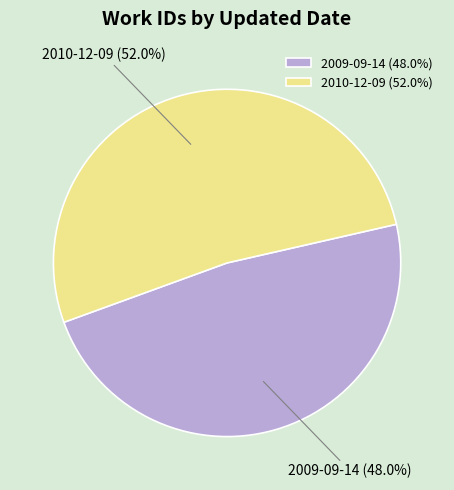

Is it true that 2009-09-14 is 48% of the pie?

True